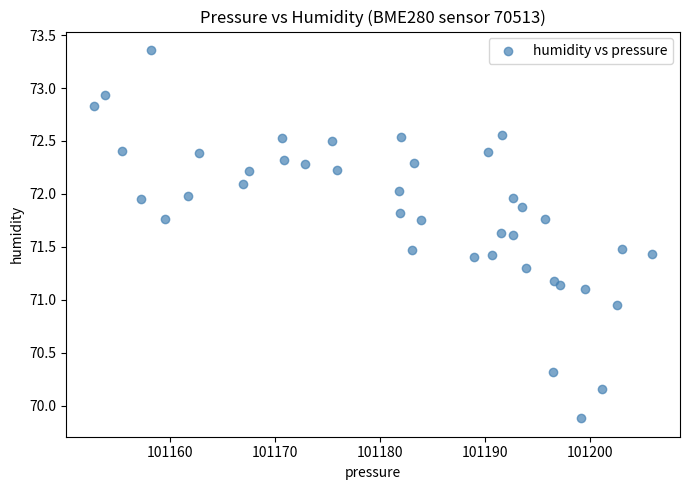

What is the range of X values (max minus min)?

53.1